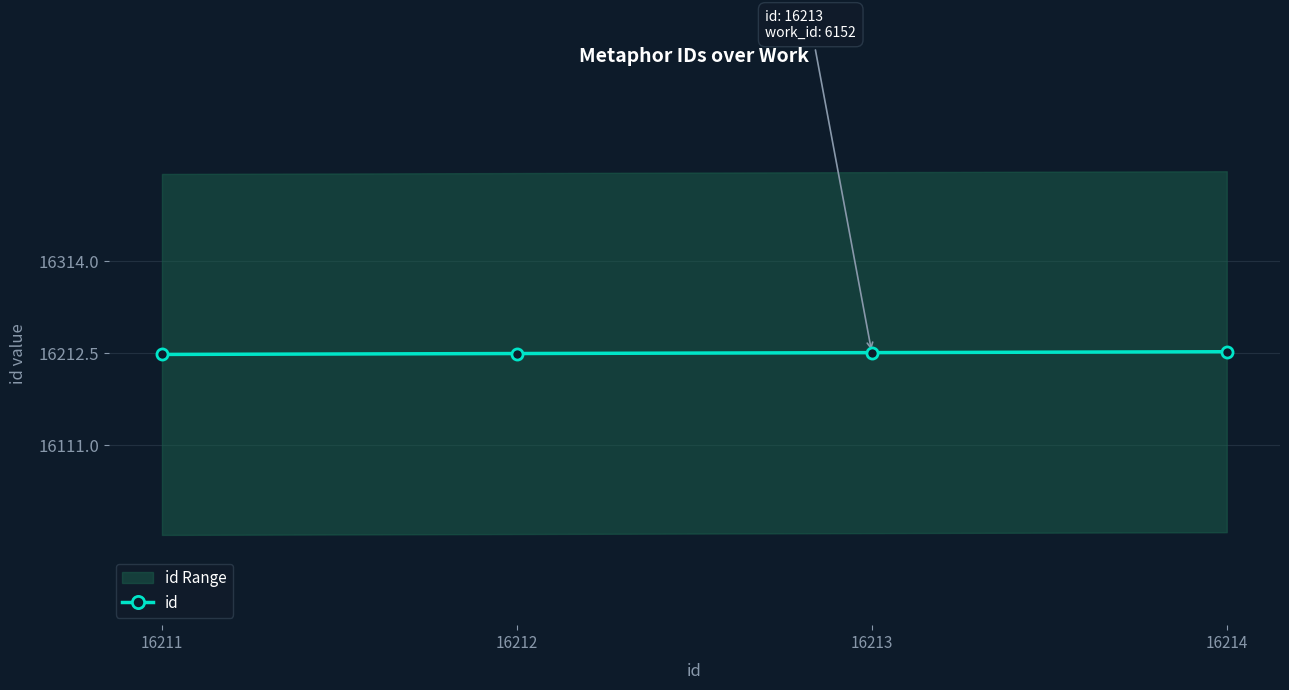

What is the greatest value displayed?

16214